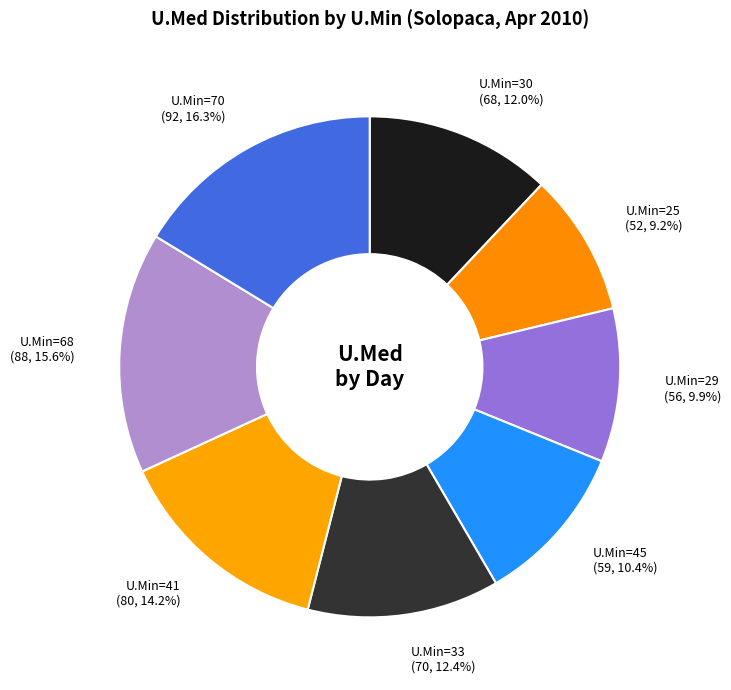

How many slices are in this pie chart?

8